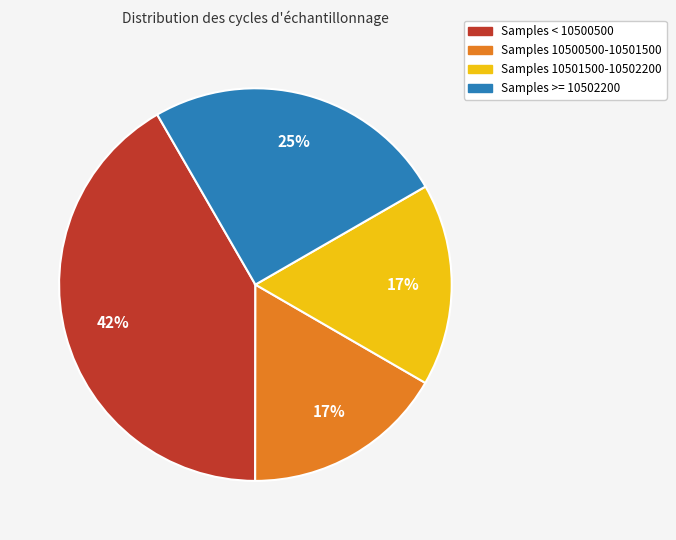

Is there any slice that represents more than half of the pie?

No